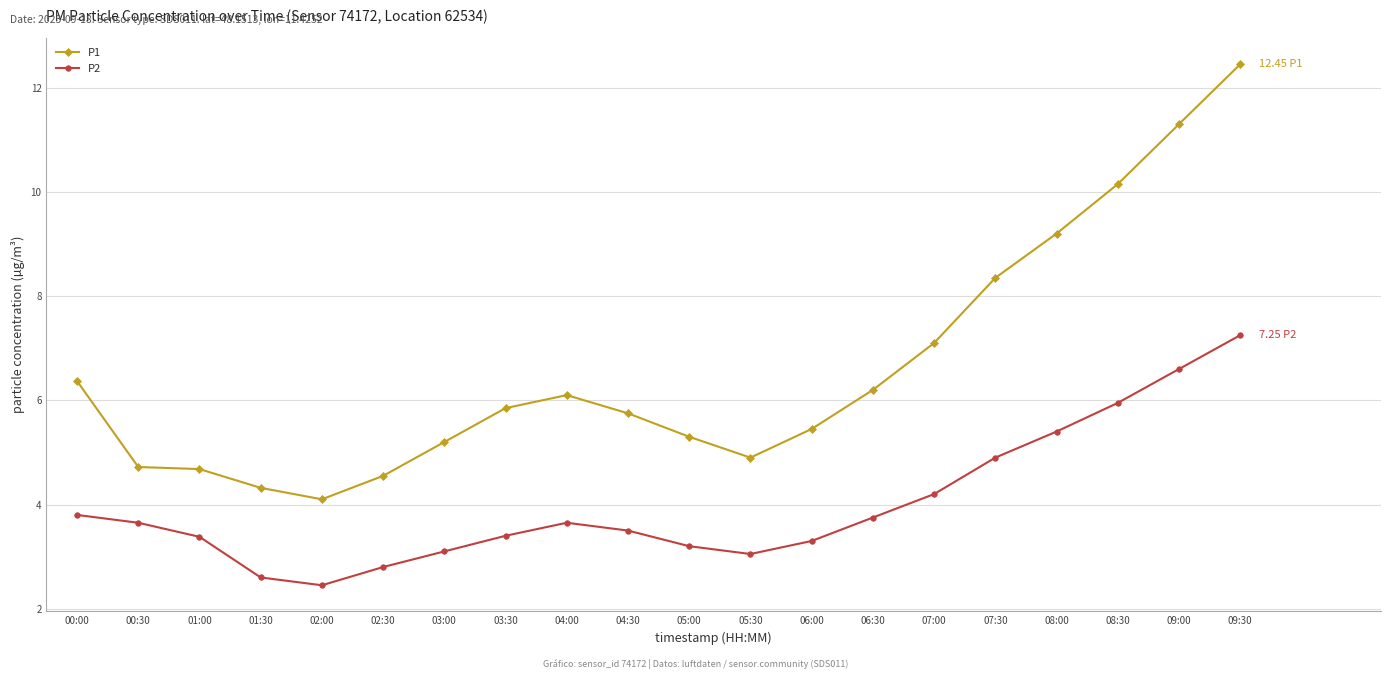

What is the label of the 4th point from the right?

08:00